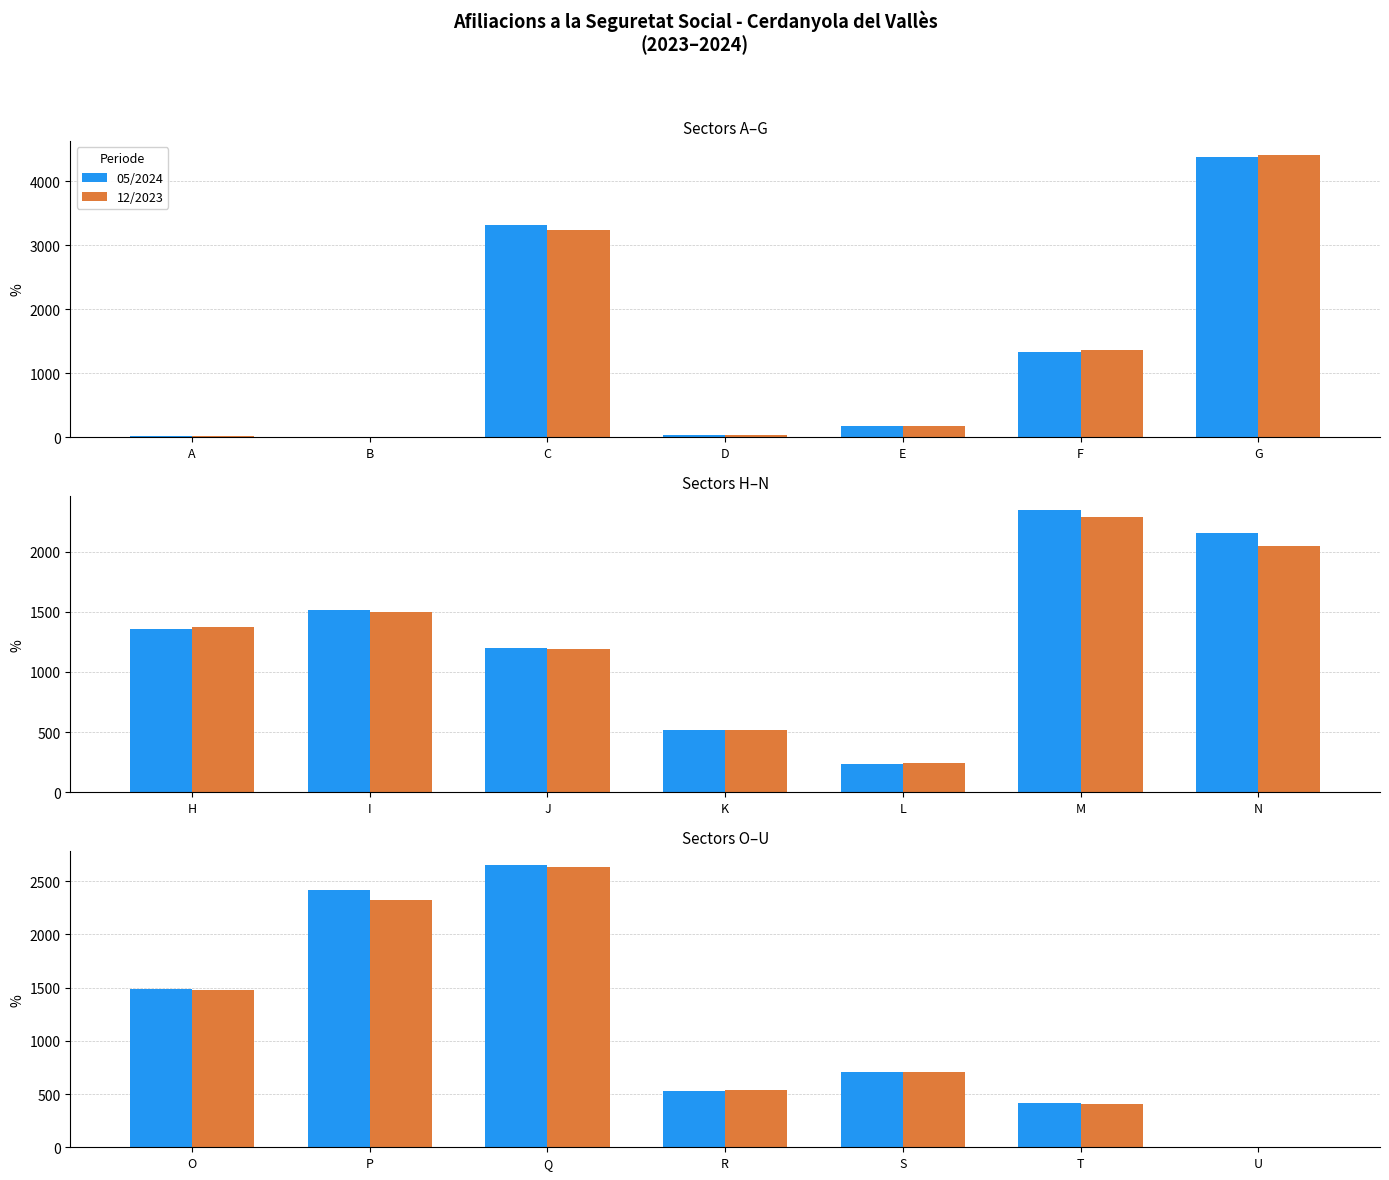

Which series changed the most between O and Q?

05/2024